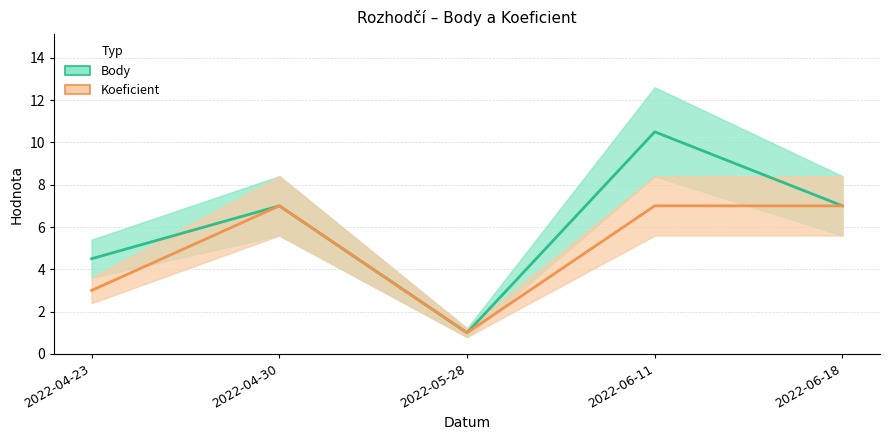

At which label does Body first exceed 7?

2022-06-11